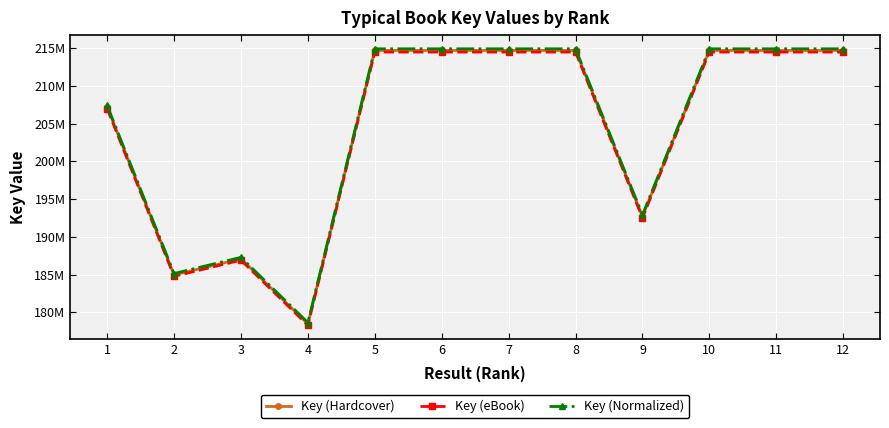

Is this an area chart (filled region under the line)?

No